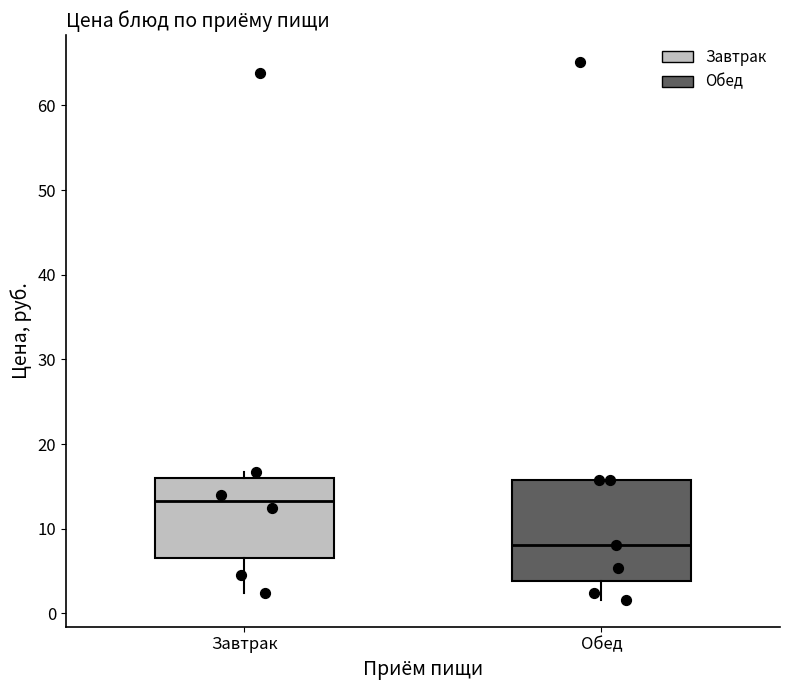

Which box's median line is the highest?

Завтрак